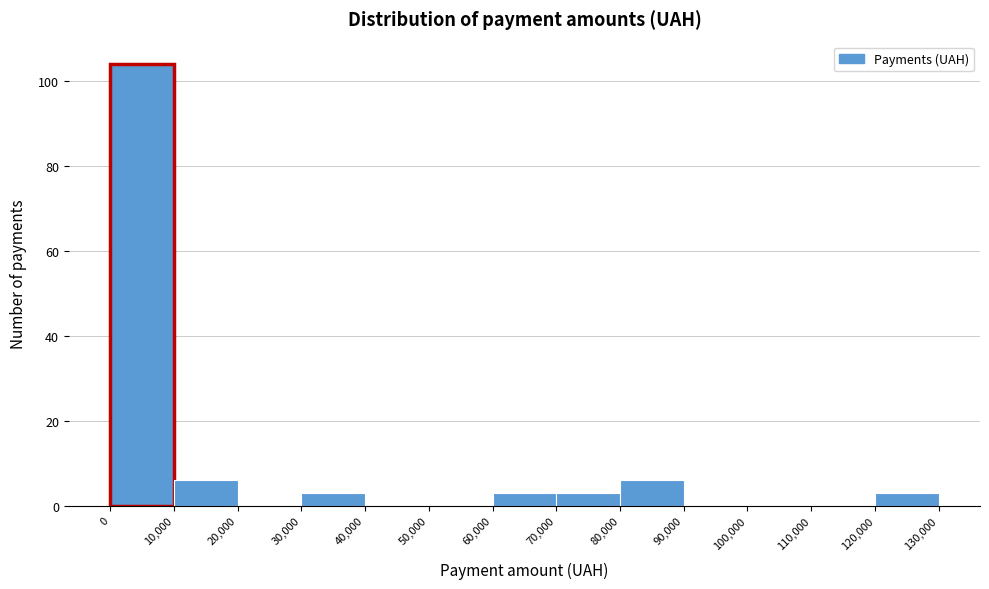

What is the height of the bar covering 0 to 10,000 on the x-axis? The values are not printed on the chart, so give them approximately, as read against the axis.

104